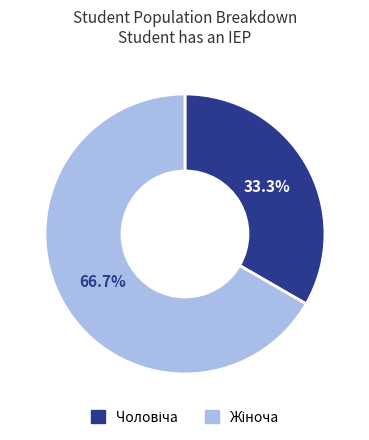

Does any single category account for the majority?

Yes